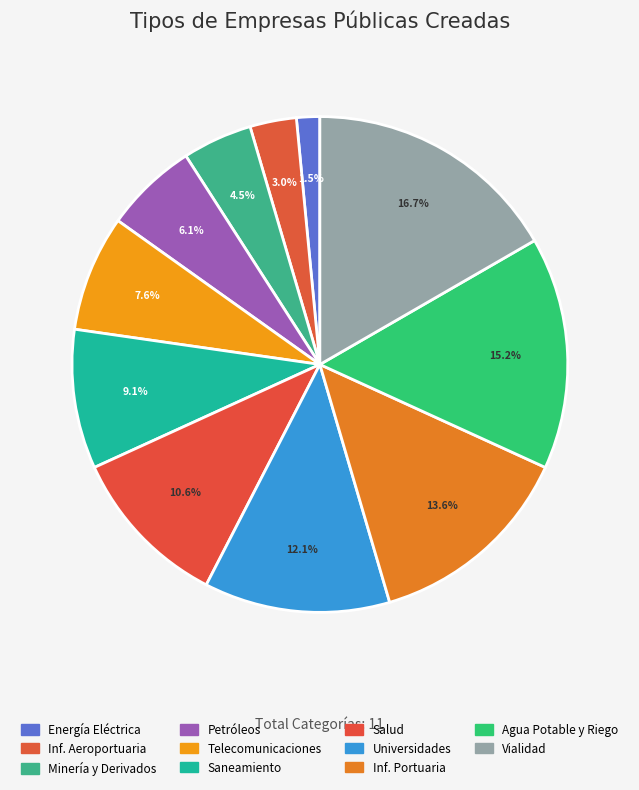

How many slices are in this pie chart?

11